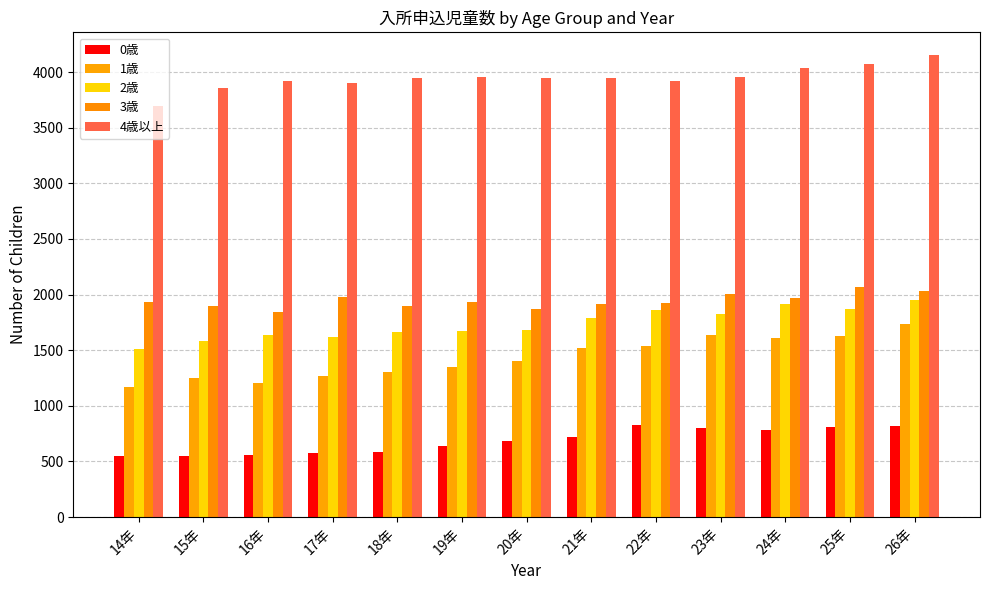

Reading left to right, list all the values displayed in this chart.

0歳: 545	548	562	580	586	638	685	722	830	805	781	807	815
1歳: 1165	1246	1207	1271	1305	1346	1401	1524	1536	1635	1607	1632	1733
2歳: 1513	1582	1640	1621	1660	1676	1686	1787	1865	1828	1912	1870	1948
3歳: 1930	1893	1839	1982	1893	1933	1871	1919	1928	2004	1965	2068	2034
4歳以上: 3693	3853	3916	3906	3951	3959	3946	3951	3917	3953	4034	4070	4150